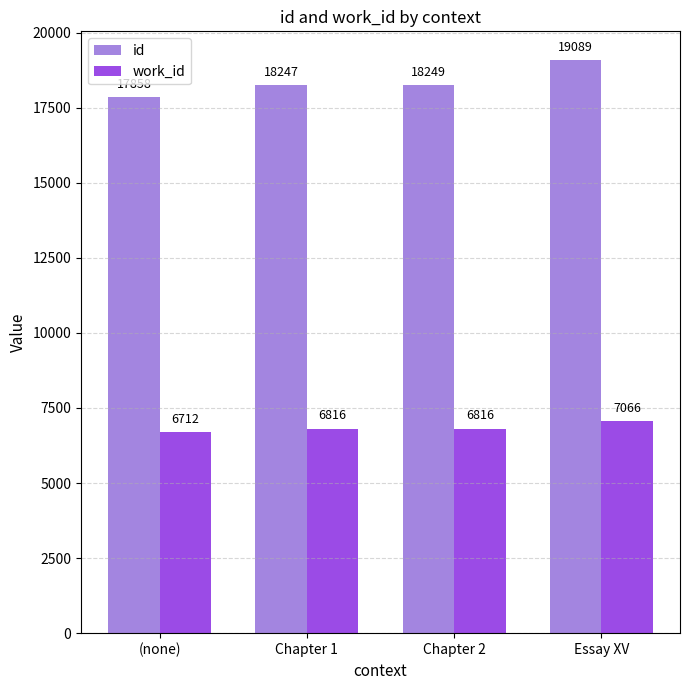

What is the maximum value shown in the chart?

19089